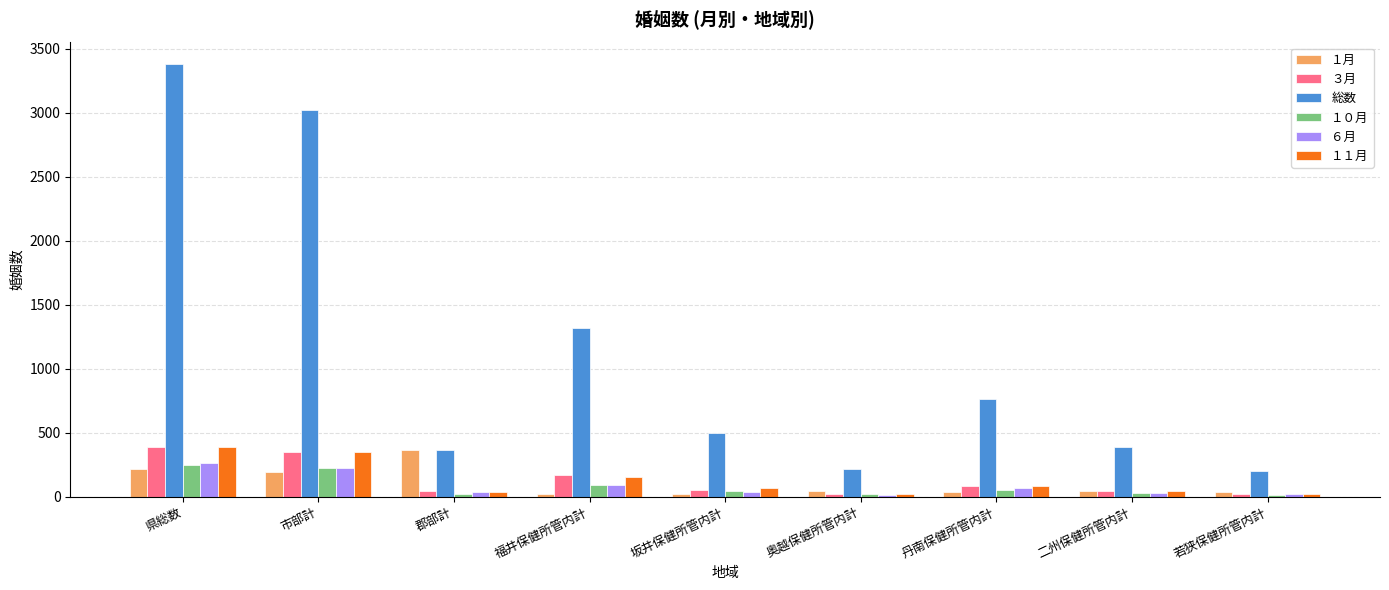

Which series has the largest total across all categories?

総数